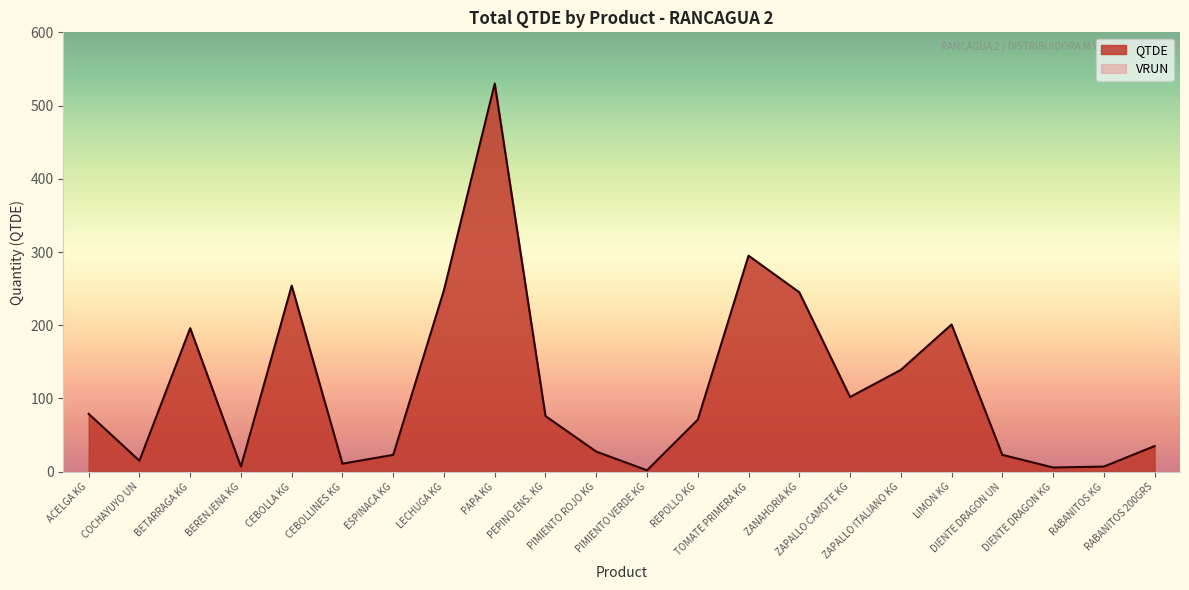

Which label corresponds to the smallest value in the chart?

PIMIENTO VERDE KG